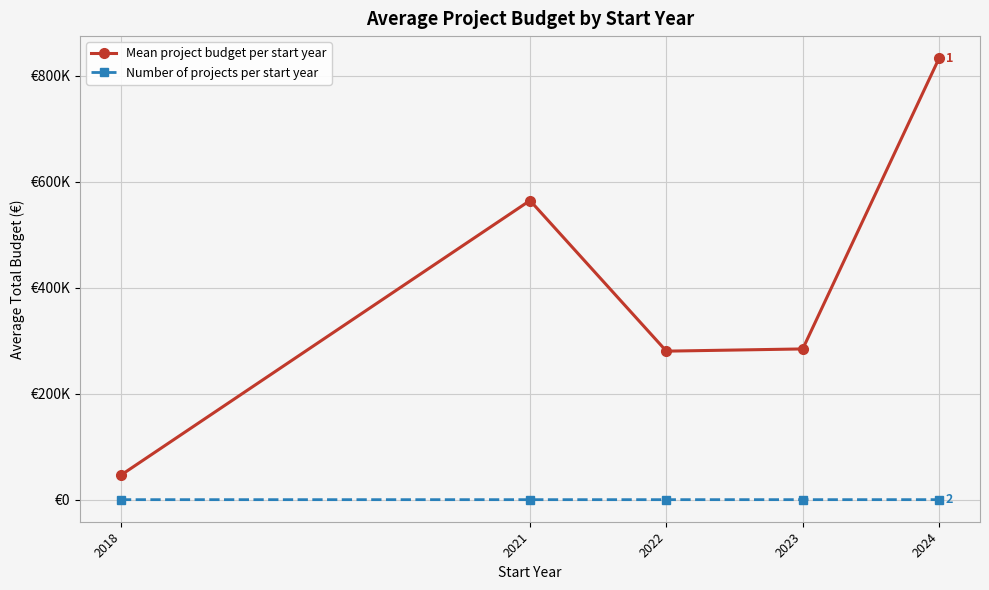

Which series has the widest spread of values?

Mean project budget per start year